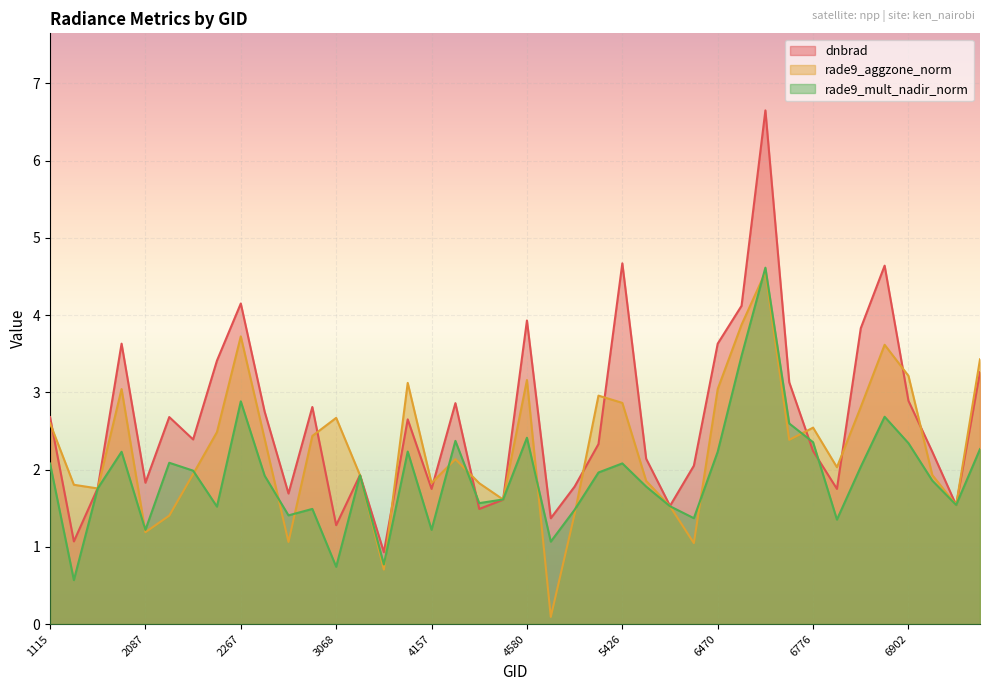

How many values in the dnbrad series are below 2?

15